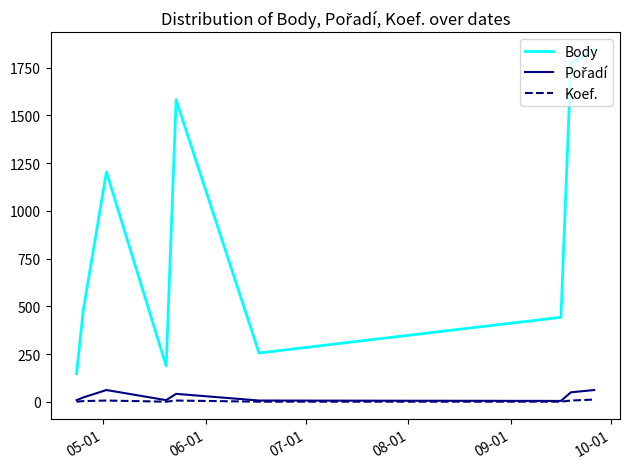

Which series has the largest total across all categories?

Body